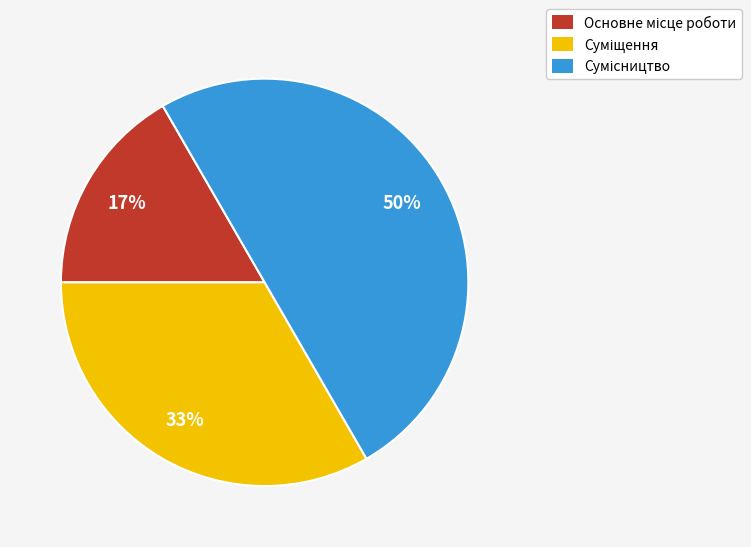

To the nearest percent, what is the difference between the largest and smallest slice percentages?

33%